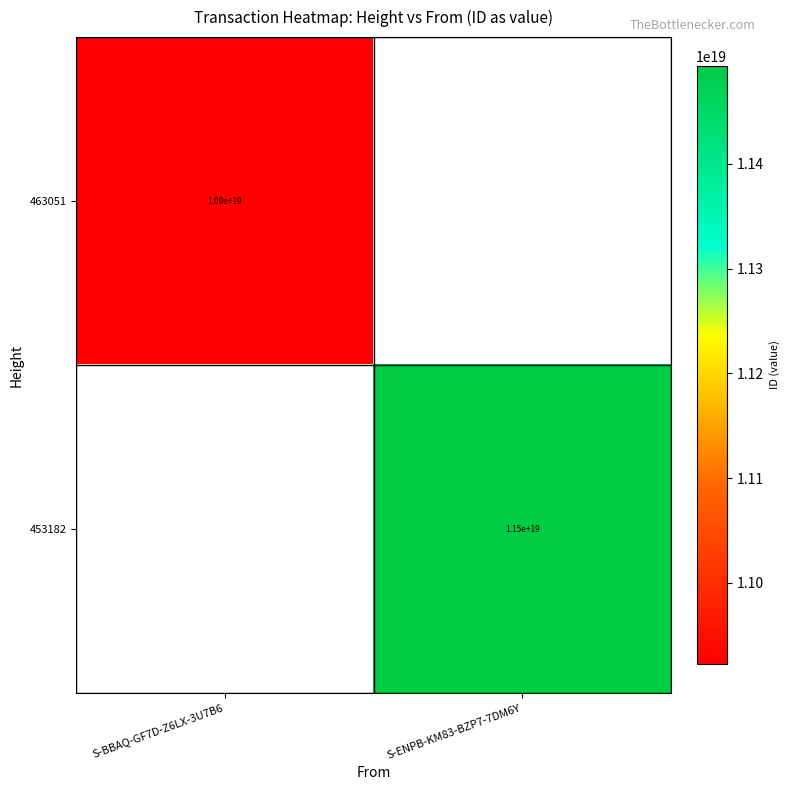

True or false: 463051 has a value of 16374047573992845312 at S-BBAQ-GF7D-Z6LX-3U7B6.

False